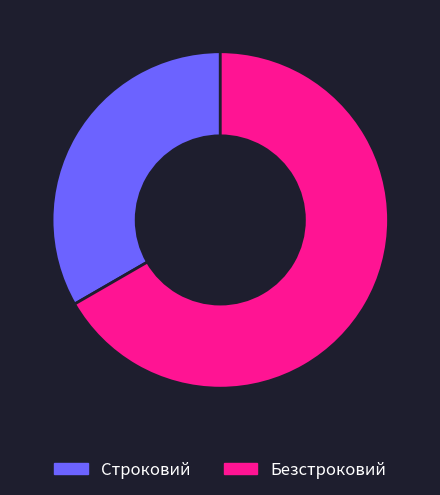

Which slice represents more than half of the pie?

Безстроковий